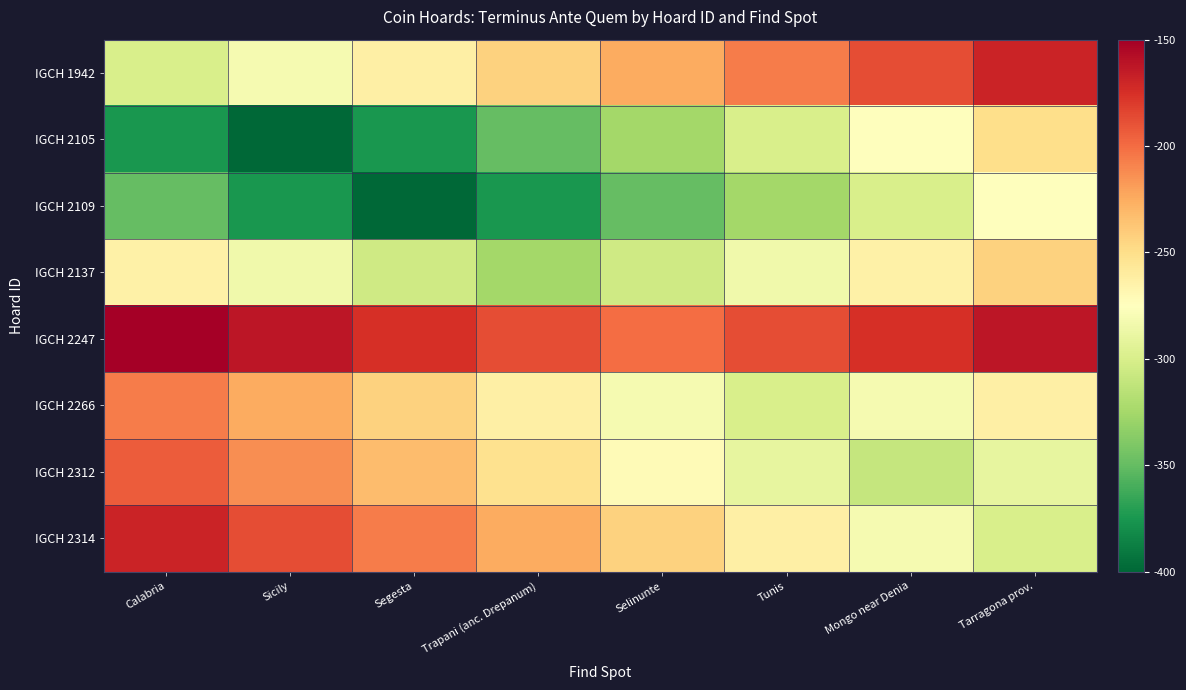

Reading right to left, what are all the values shown in this chart?

IGCH 1942: Tarragona prov.=0.9	Mongo near Denia=0.8	Tunis=0.8	Selinunte=0.7	Trapani (anc. Drepanum)=0.6	Segesta=0.6	Sicily=0.5	Calabria=0.4
IGCH 2105: Tarragona prov.=0.6	Mongo near Denia=0.5	Tunis=0.4	Selinunte=0.3	Trapani (anc. Drepanum)=0.2	Segesta=0.1	Sicily=0.0	Calabria=0.1
IGCH 2109: Tarragona prov.=0.5	Mongo near Denia=0.4	Tunis=0.3	Selinunte=0.2	Trapani (anc. Drepanum)=0.1	Segesta=0.0	Sicily=0.1	Calabria=0.2
IGCH 2137: Tarragona prov.=0.6	Mongo near Denia=0.5	Tunis=0.5	Selinunte=0.4	Trapani (anc. Drepanum)=0.3	Segesta=0.4	Sicily=0.5	Calabria=0.5
IGCH 2247: Tarragona prov.=0.9	Mongo near Denia=0.9	Tunis=0.8	Selinunte=0.8	Trapani (anc. Drepanum)=0.8	Segesta=0.9	Sicily=0.9	Calabria=1.0
IGCH 2266: Tarragona prov.=0.6	Mongo near Denia=0.5	Tunis=0.4	Selinunte=0.5	Trapani (anc. Drepanum)=0.6	Segesta=0.6	Sicily=0.7	Calabria=0.8
IGCH 2312: Tarragona prov.=0.4	Mongo near Denia=0.4	Tunis=0.4	Selinunte=0.5	Trapani (anc. Drepanum)=0.6	Segesta=0.7	Sicily=0.7	Calabria=0.8
IGCH 2314: Tarragona prov.=0.4	Mongo near Denia=0.5	Tunis=0.6	Selinunte=0.6	Trapani (anc. Drepanum)=0.7	Segesta=0.8	Sicily=0.8	Calabria=0.9